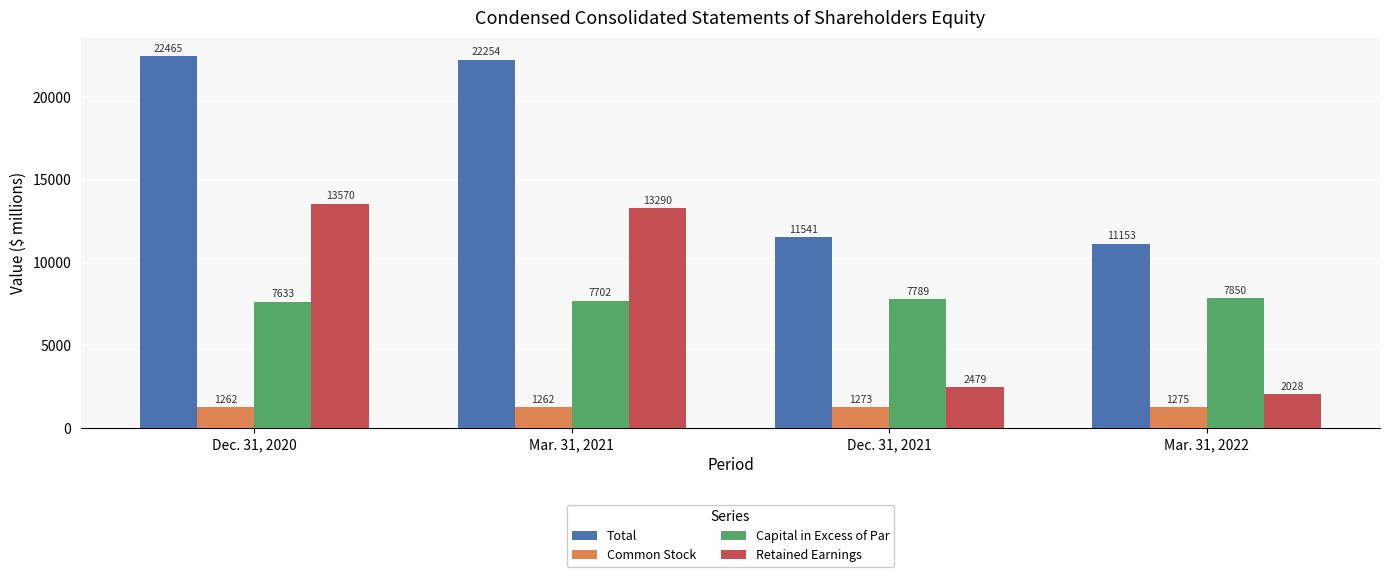

Which series has the widest spread of values?

Retained Earnings